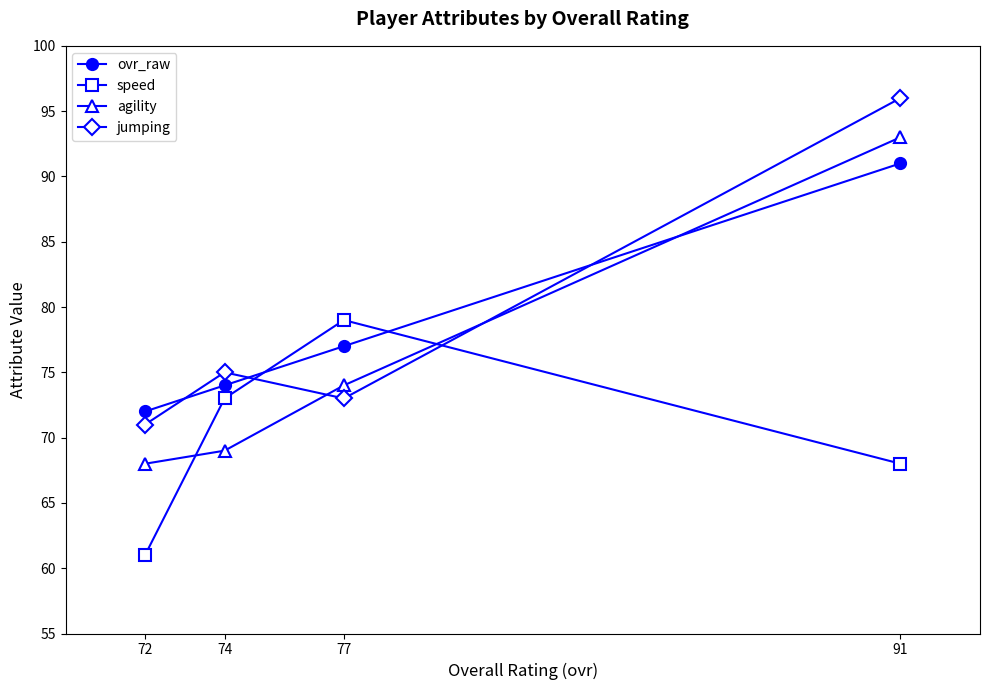

Which has a higher value, 74 or 77?

77